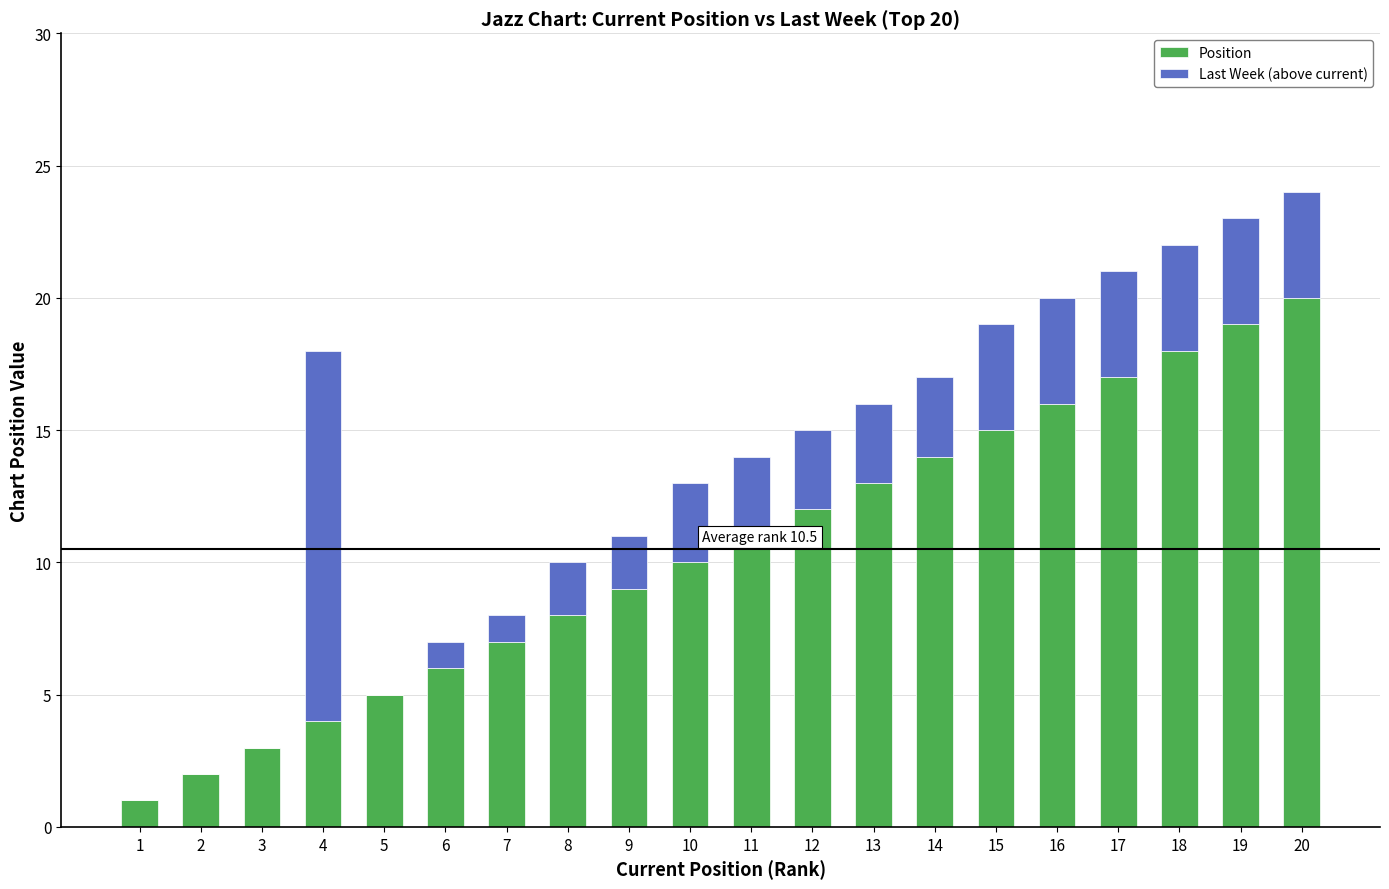

True or false: Position has a value of 6 at 13.

False